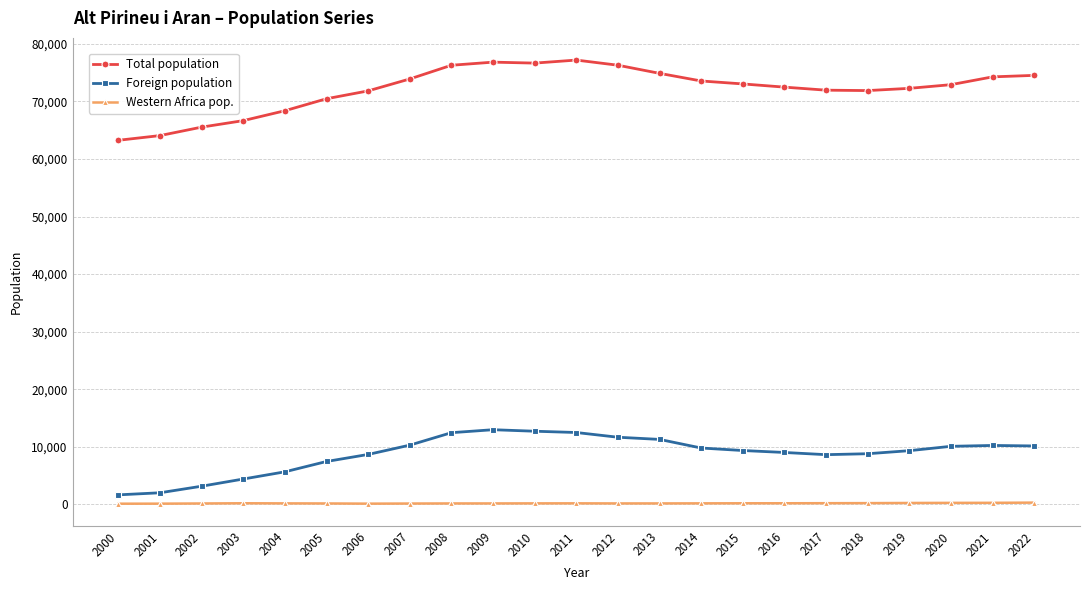

The value of Total population at 2016 is 97105. True or false?

False